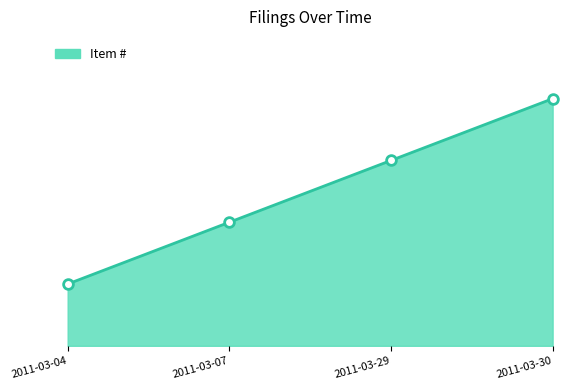

Where is the data nearest to the value 2?

2011-03-07